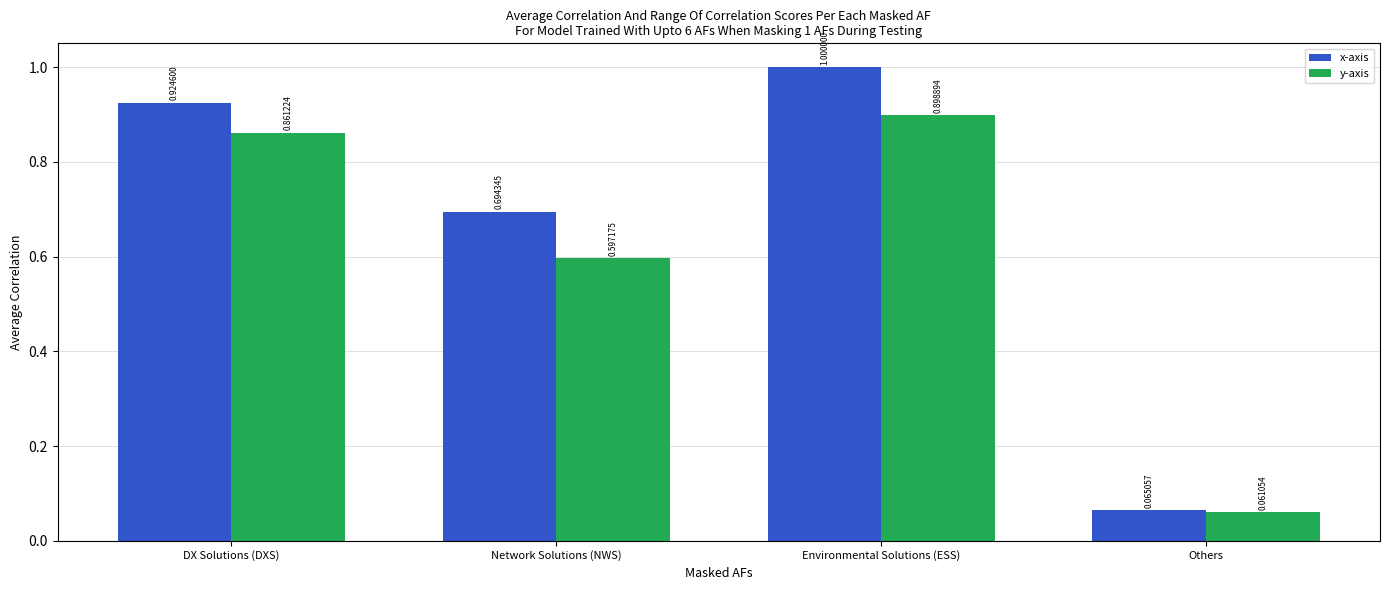

Does the chart contain any negative values?

No